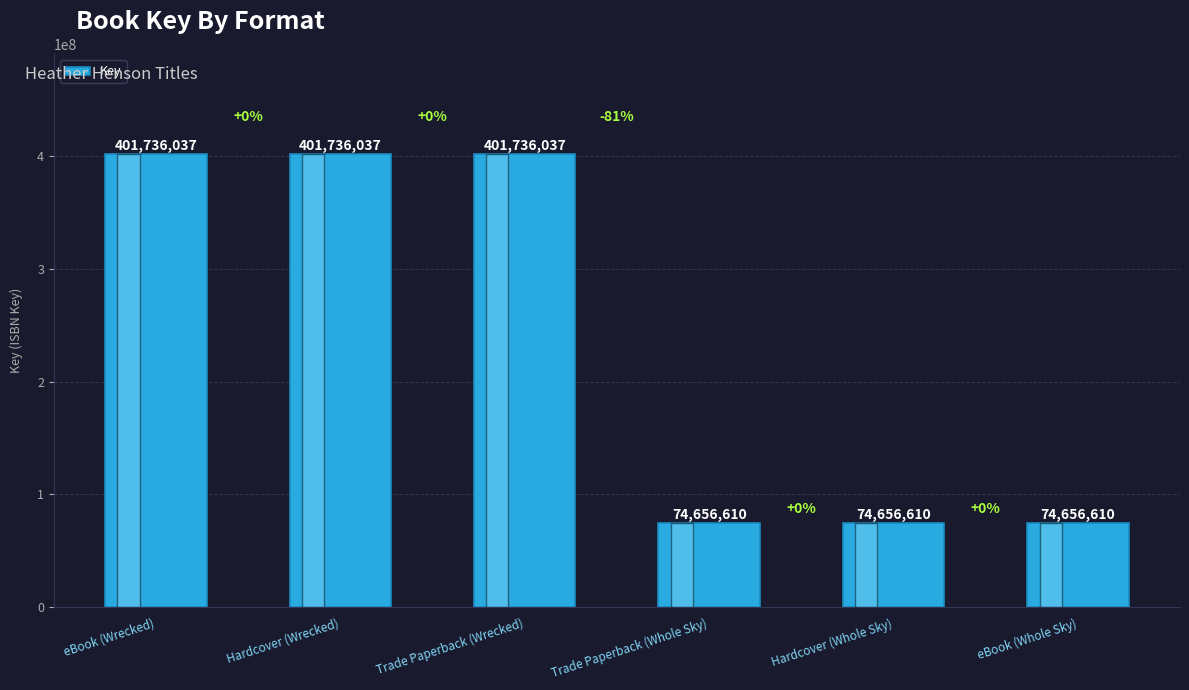

What value does the data have at eBook (Wrecked)?

401736037